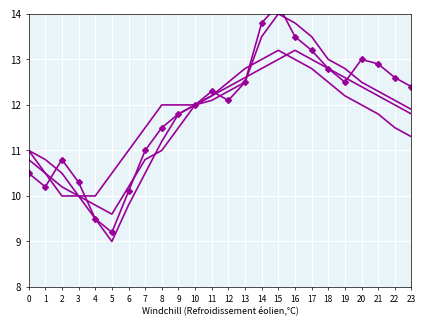

At how many categories does at least one series exceed 11?

17